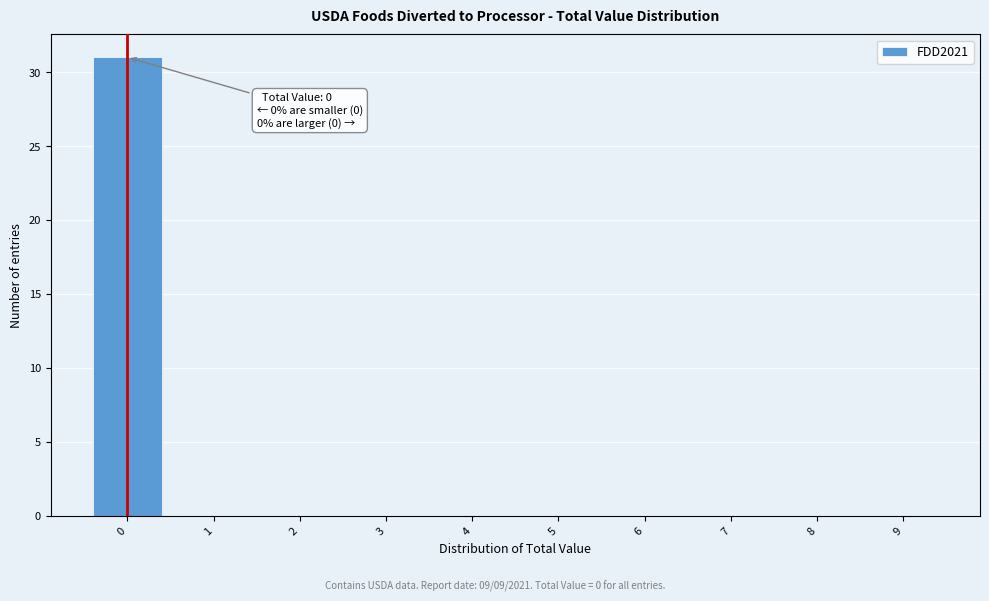

Over which range of the x-axis is the bar tallest?

-0.5 to 0.5